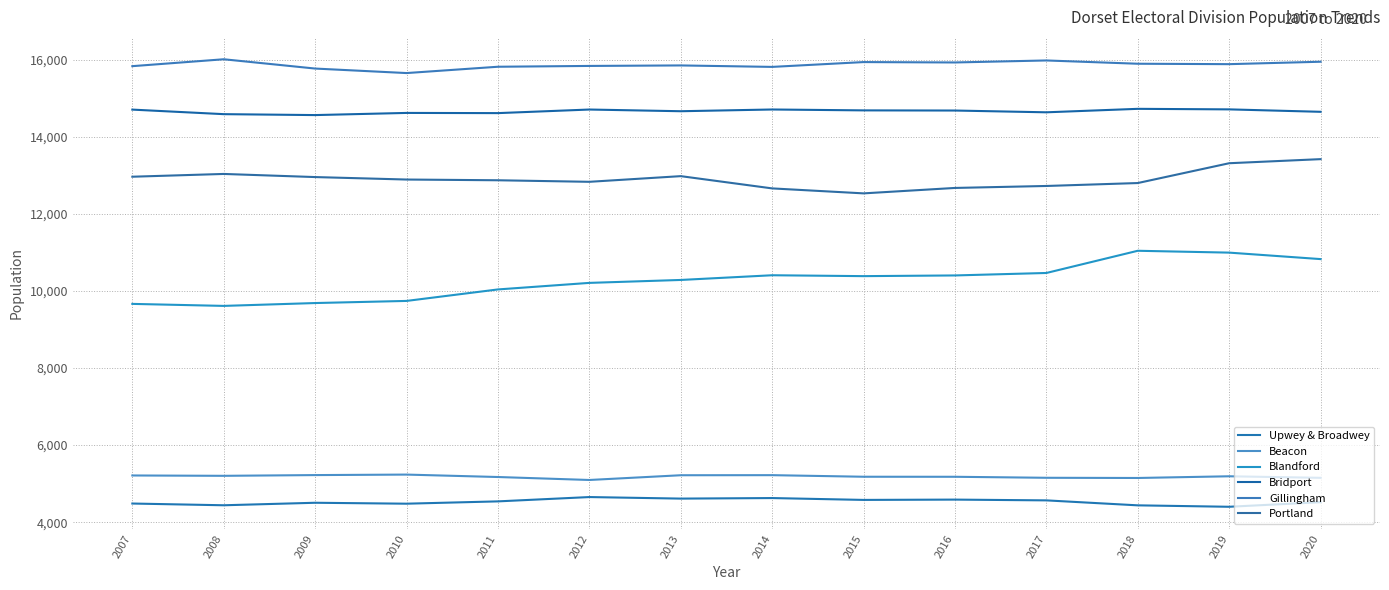

What is the minimum value shown in the chart?

4399